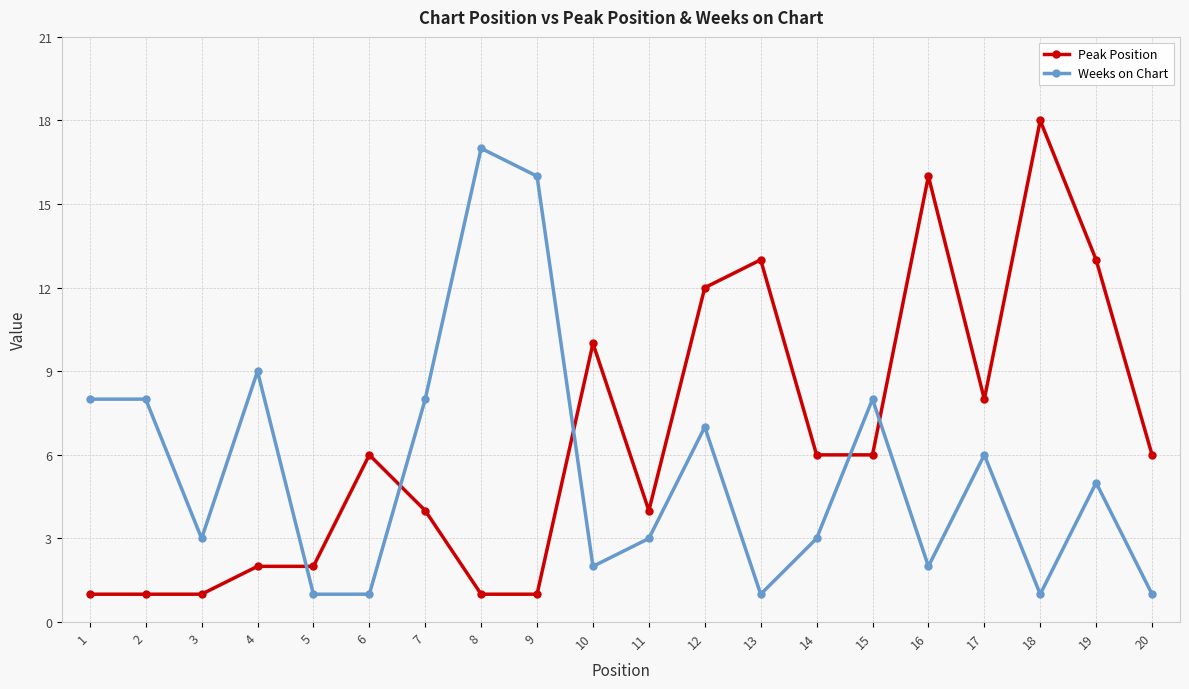

How many categories are shown in the chart?

20